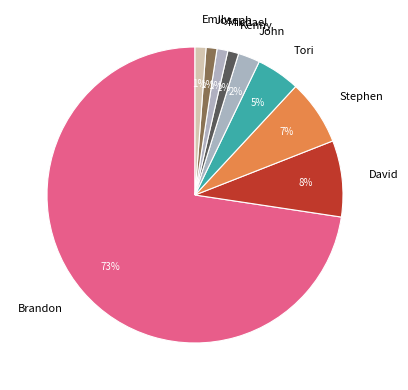

Is the sum of Kenny and David greater than half?

No